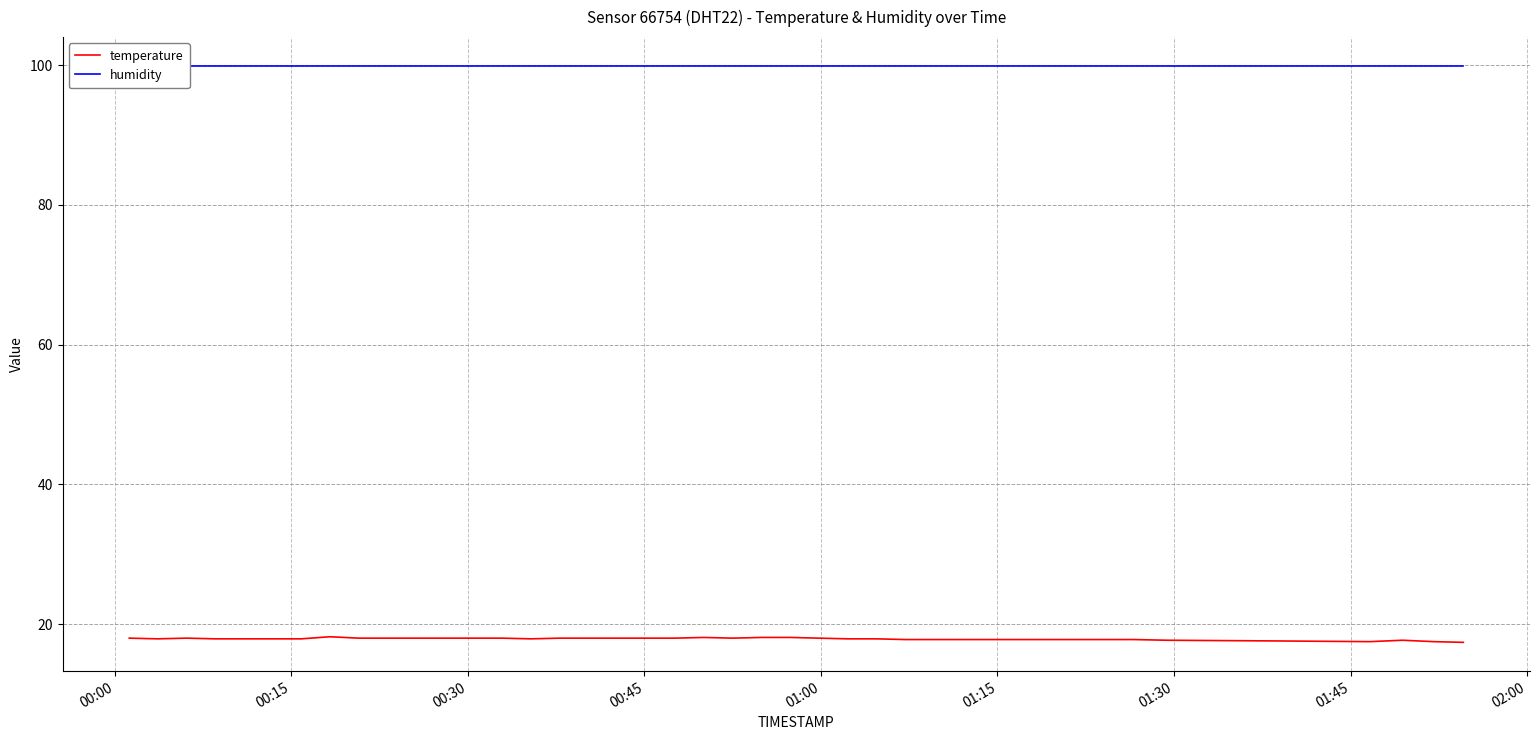

Reading left to right, extract all data points from this chart.

temperature: 18.0	17.9	18.0	17.9	17.9	17.9	17.9	18.2	18.0	18.0	18.0	18.0	18.0	18.0	17.9	18.0	18.0	18.0	18.0	18.0	18.1	18.0	18.1	18.1	18.0	17.9	17.9	17.8	17.8	17.8	17.8	17.8	17.8	17.8	17.7	17.6	17.5	17.7	17.5	17.4
humidity: 99.9	99.9	99.9	99.9	99.9	99.9	99.9	99.9	99.9	99.9	99.9	99.9	99.9	99.9	99.9	99.9	99.9	99.9	99.9	99.9	99.9	99.9	99.9	99.9	99.9	99.9	99.9	99.9	99.9	99.9	99.9	99.9	99.9	99.9	99.9	99.9	99.9	99.9	99.9	99.9